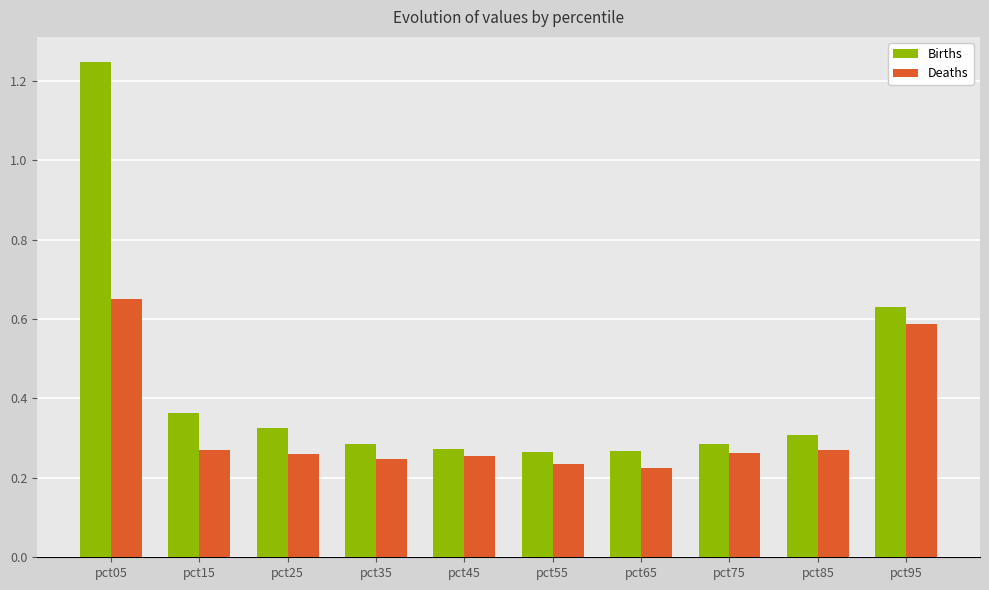

Which category has the highest value in the Deaths series?

pct05